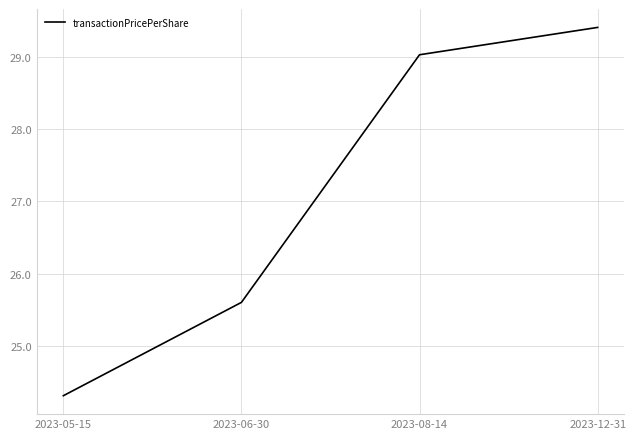

What is the change in value from 2023-05-15 to 2023-06-30?

+1.3